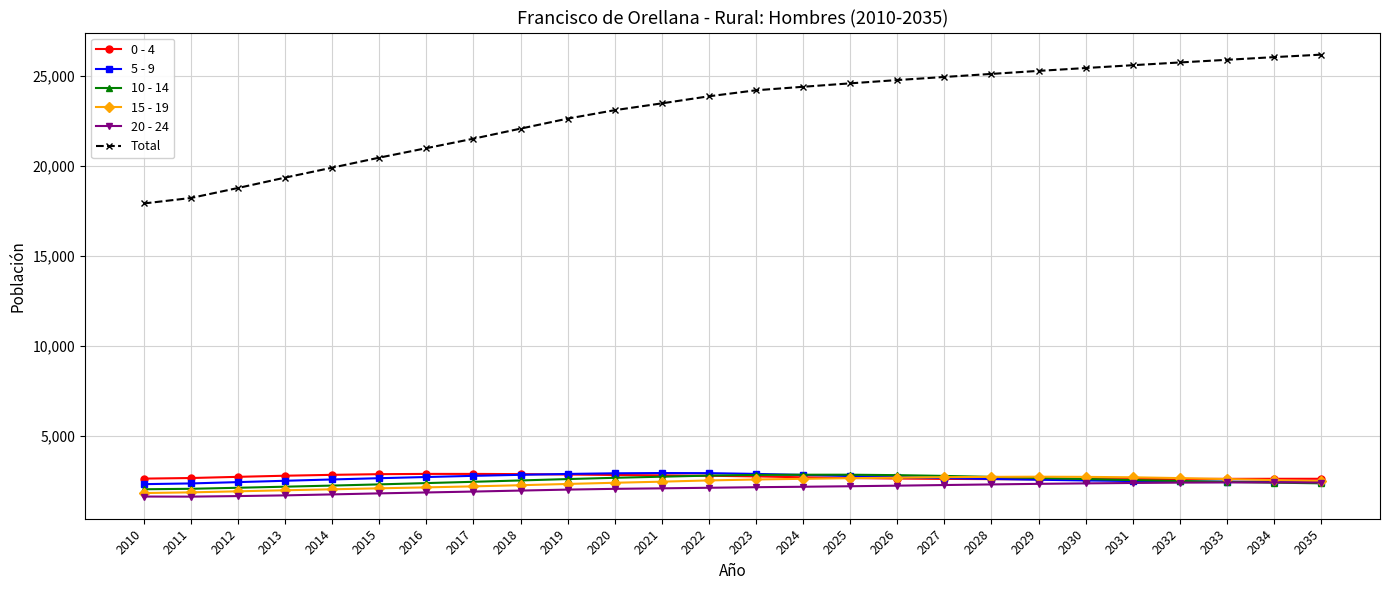

What is the minimum value shown in the chart?

1611